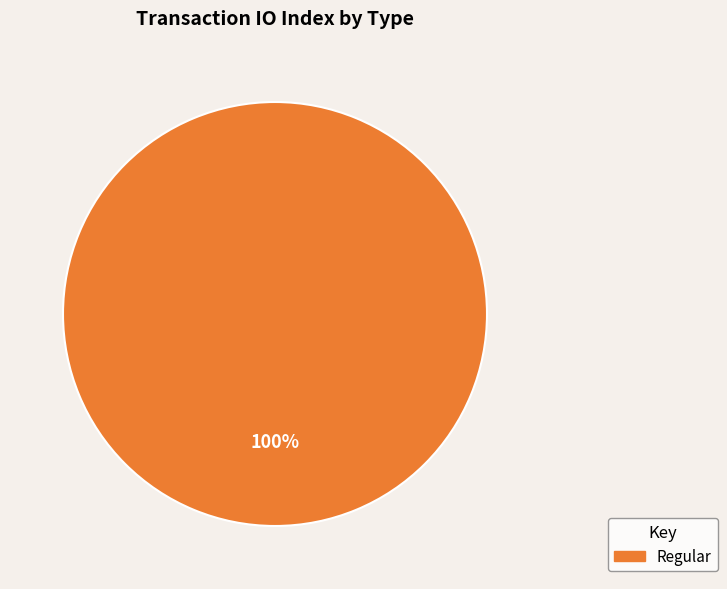

Is there any slice that represents more than half of the pie?

Yes